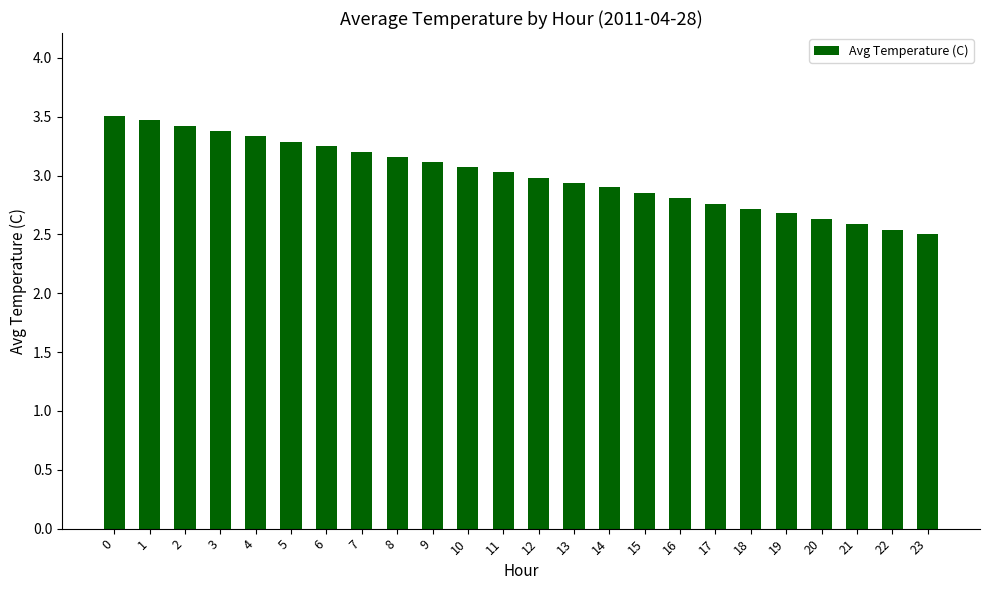

What is the value of the 19th bar from the left?

2.7